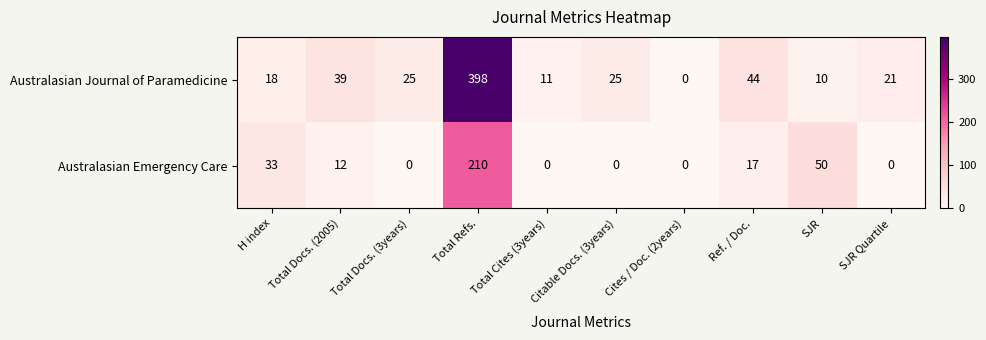

At which category is the sum across all series the highest?

Total Refs.